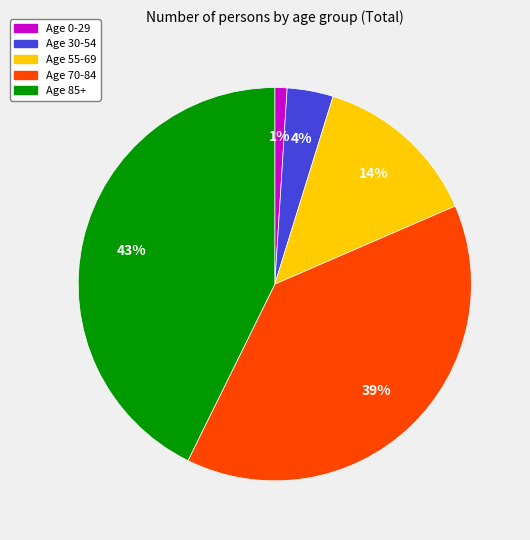

To the nearest percent, what is the average slice percentage?

20%